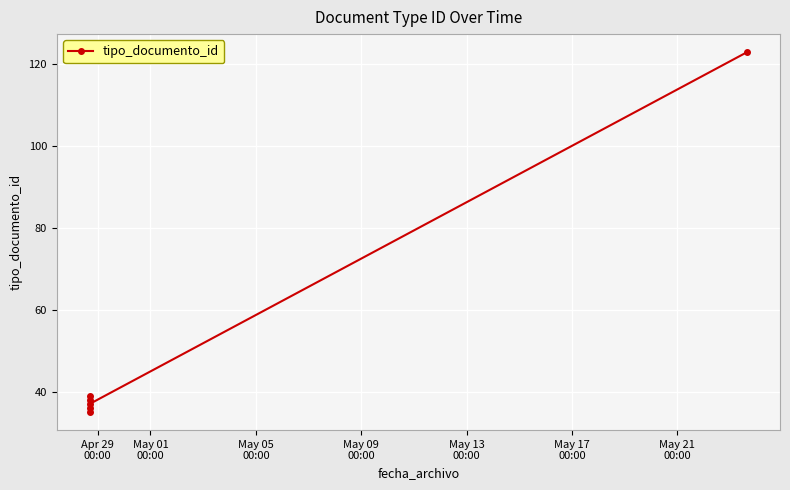

What is the change in value from Apr 29
00:00 to May 05
00:00?

+1